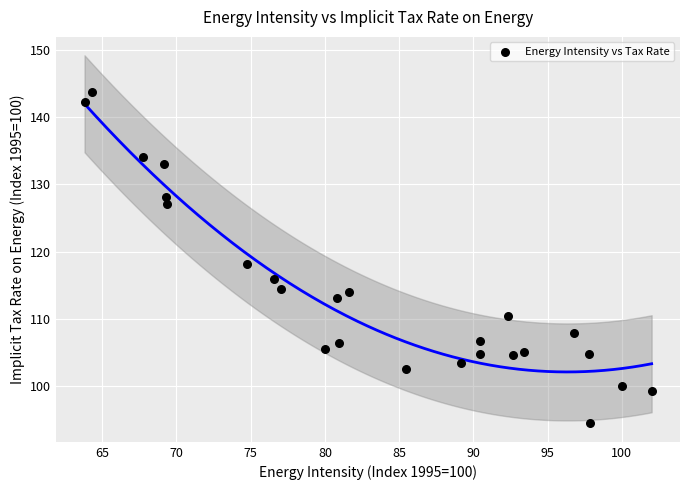

What is the range of Y values (max minus min)?

49.1